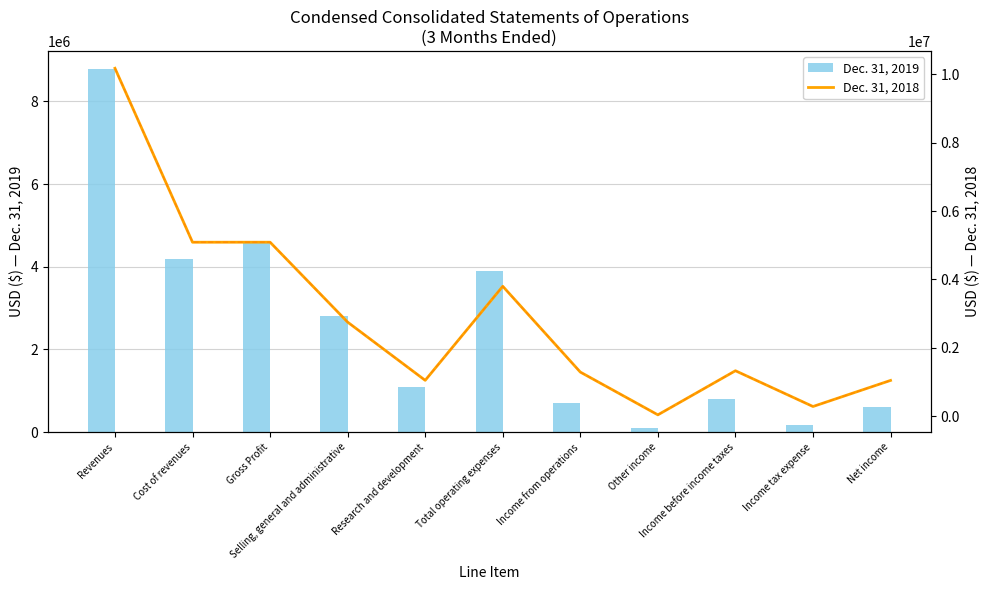

What is the approximate value of Dec. 31, 2019 at Income before income taxes, to the nearest 10?

792720